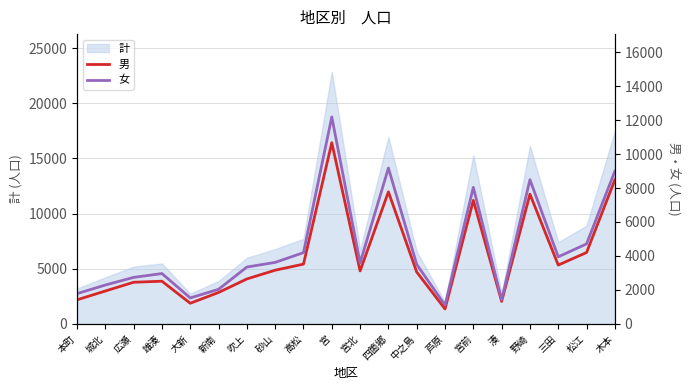

True or false: 男 has a value of 506 at 湊.

False